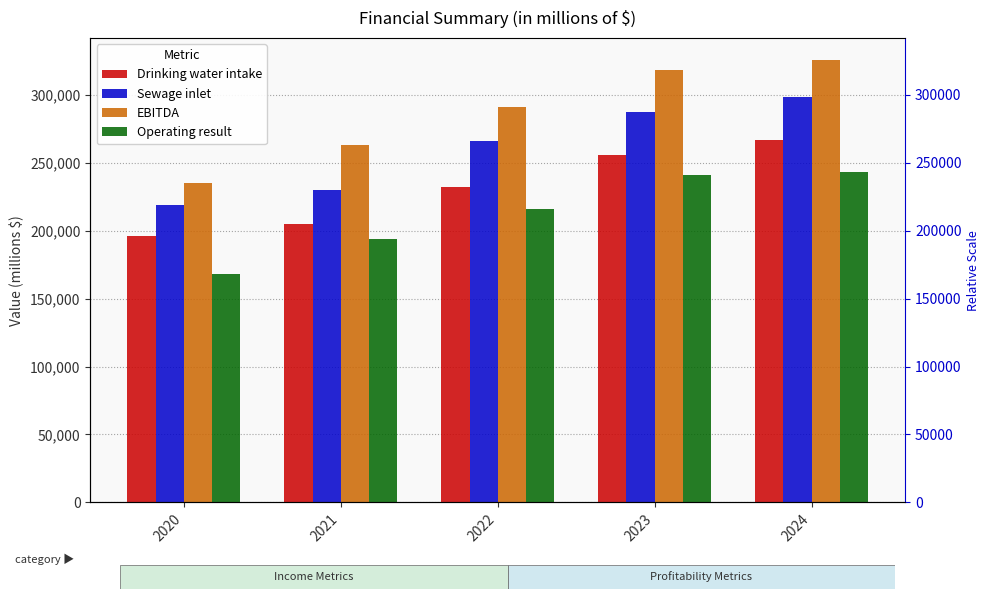

What is the sum of all EBITDA values?

1432636